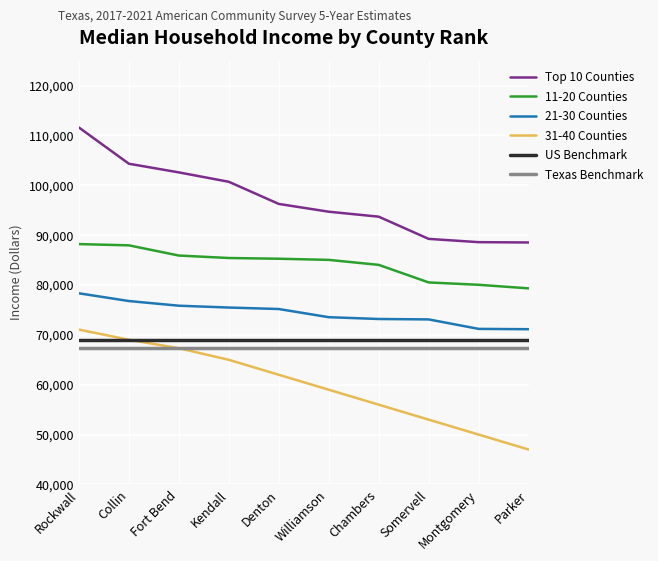

What is the approximate value of US Benchmark at Fort Bend?

69021